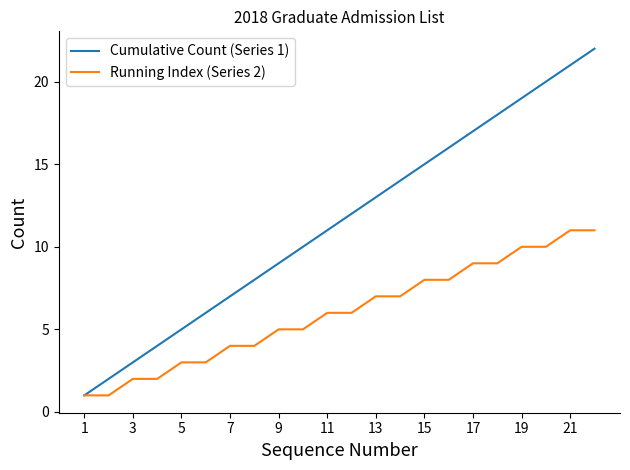

What is the greatest value displayed?

22